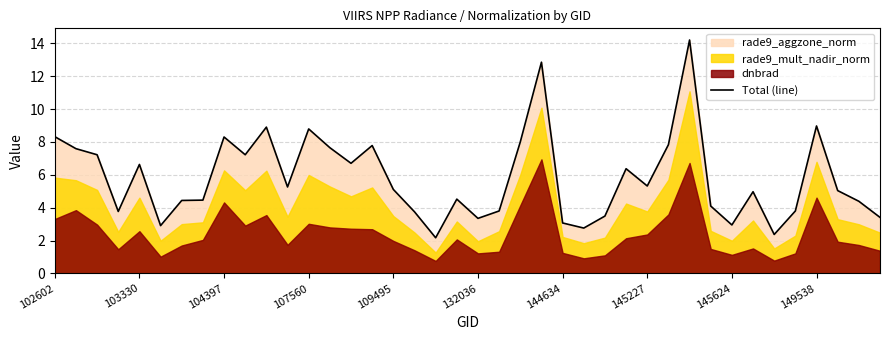

What is the value of the 29th point from the left?

5.3